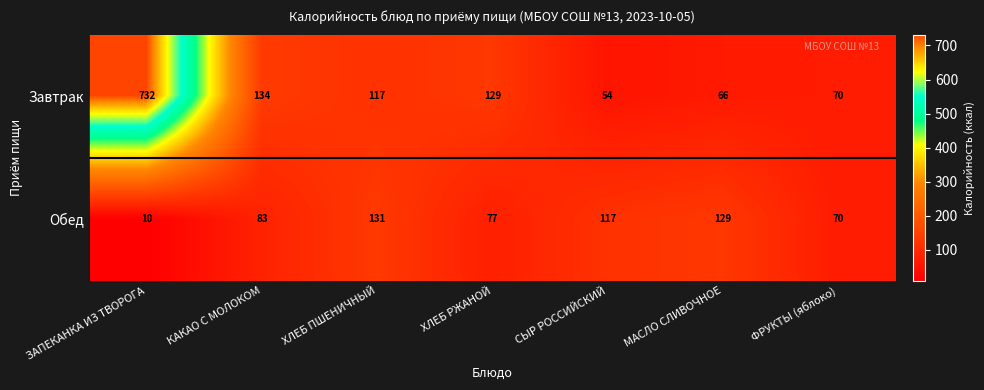

What is the sum of all Обед values?

617